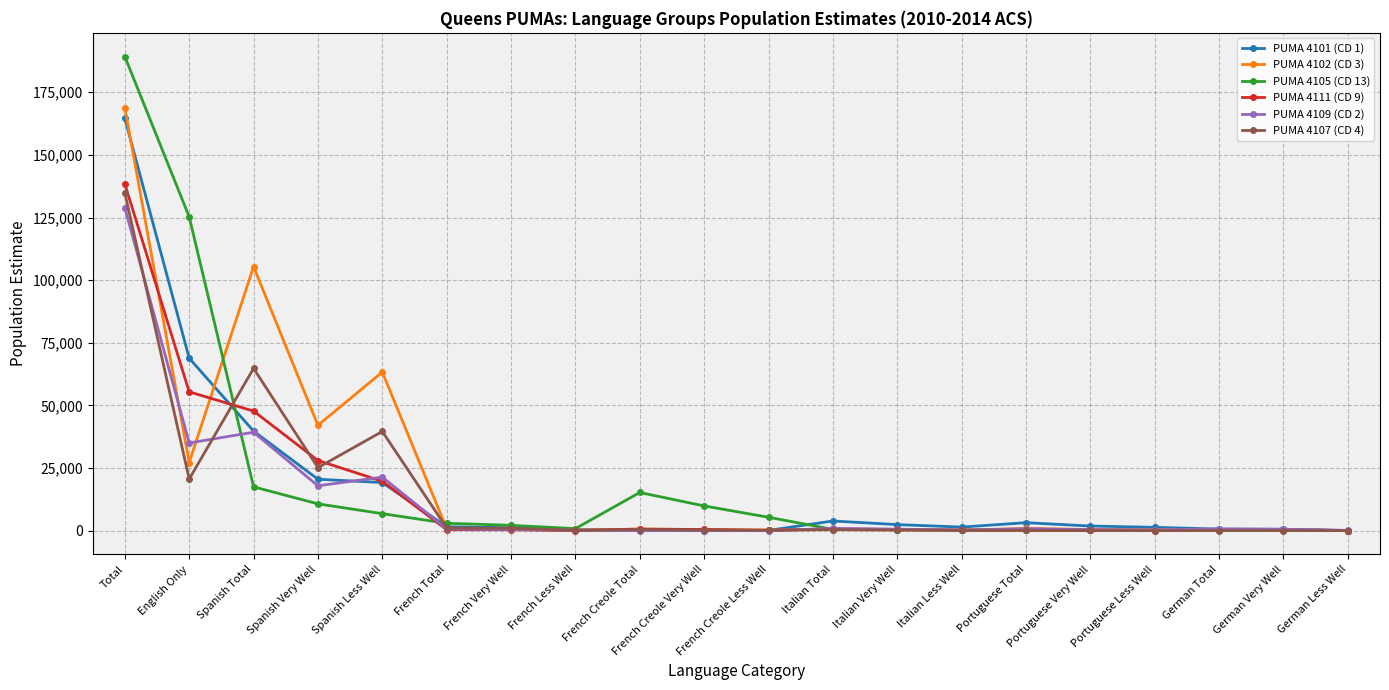

Where is PUMA 4101 (CD 1) nearest to the value 82319?

English Only